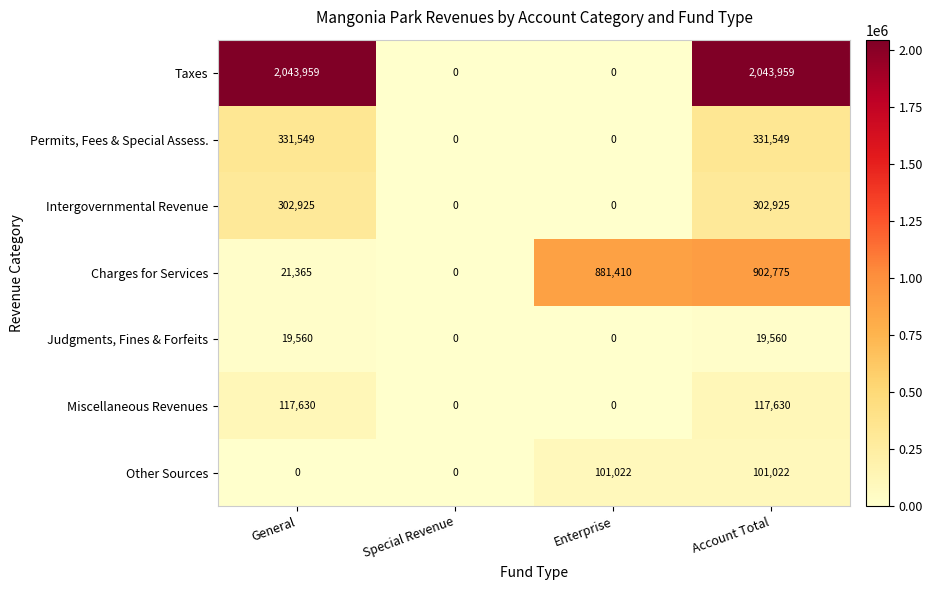

What is the sum of the Intergovernmental Revenue values at Account Total and Enterprise?

302925